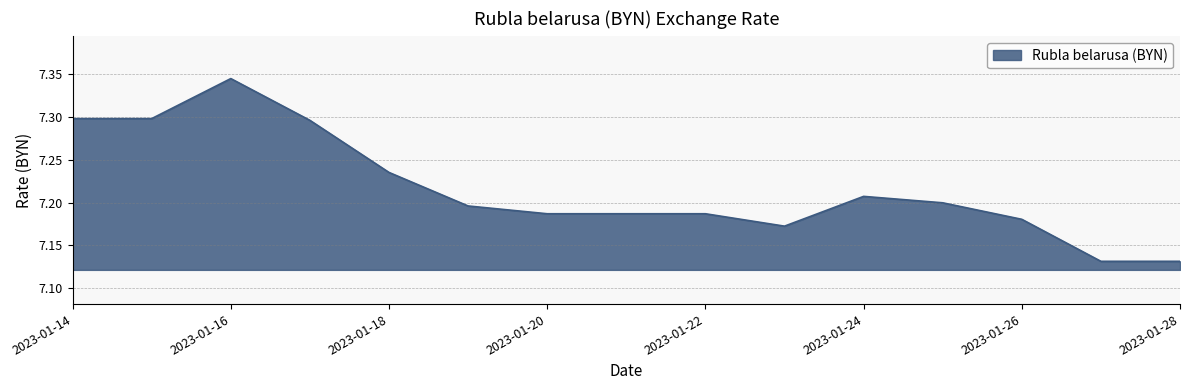

Where is the data nearest to the value 7?

2023-01-27